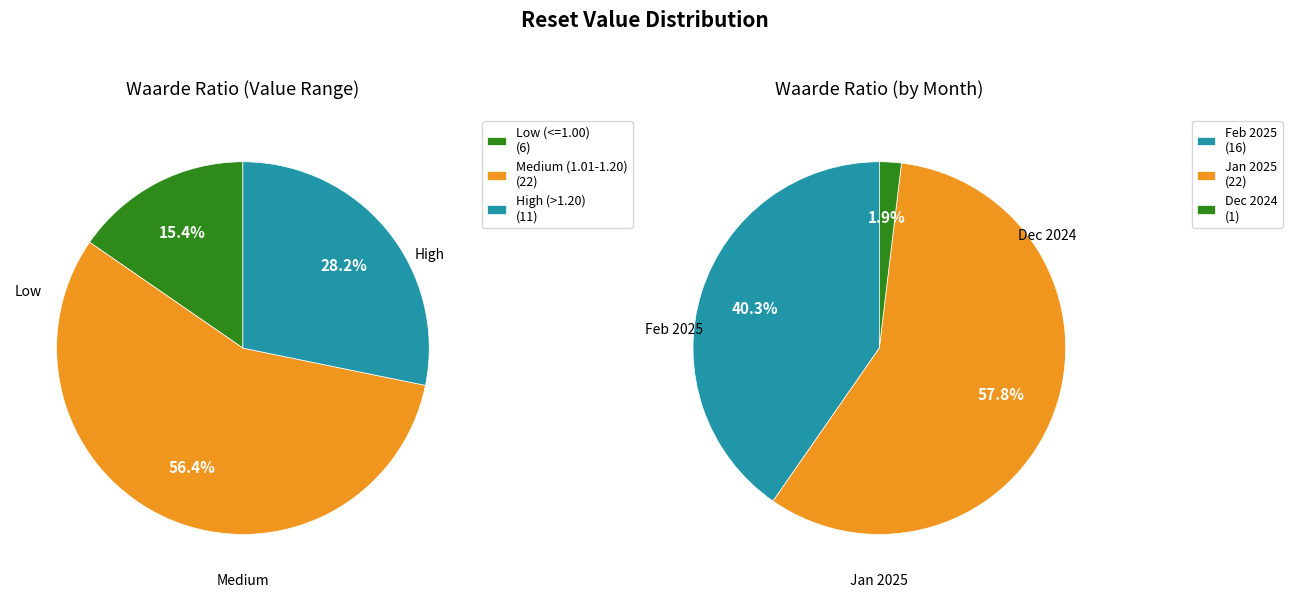

The 27 slice represents 1% of the pie. True or false?

False